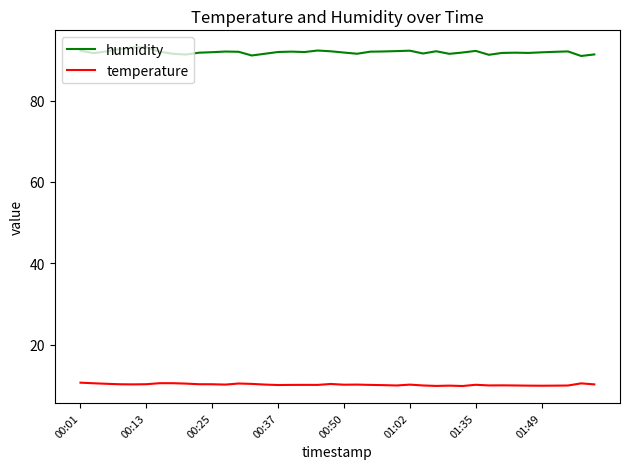

How many lines are shown in the chart?

2